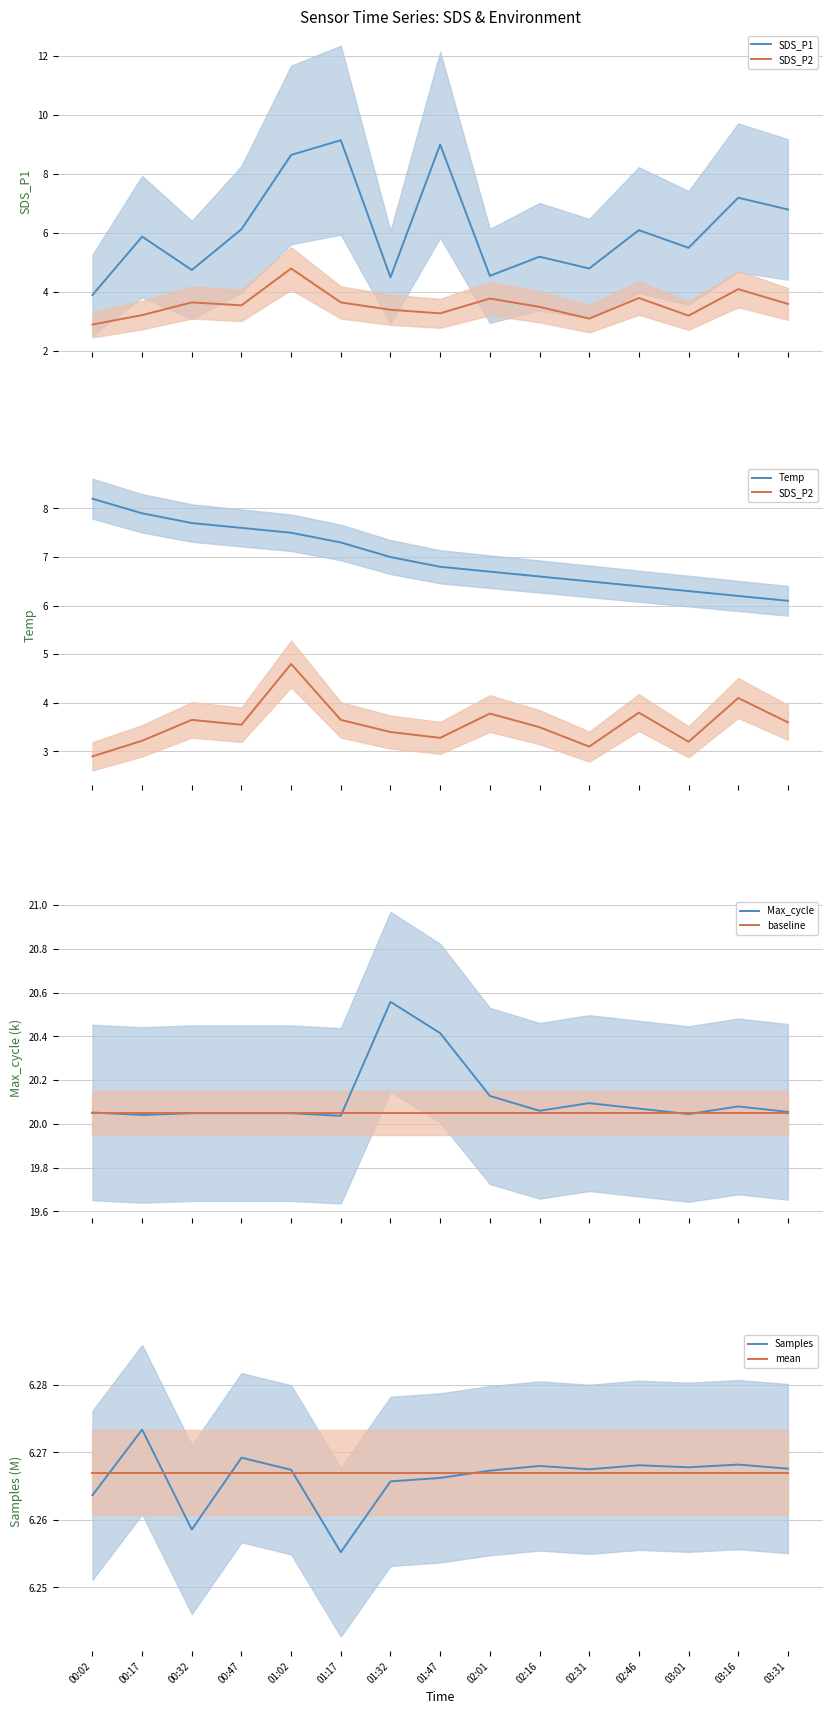

The Max_cycle series shows 27.4 at 01:47. True or false?

False